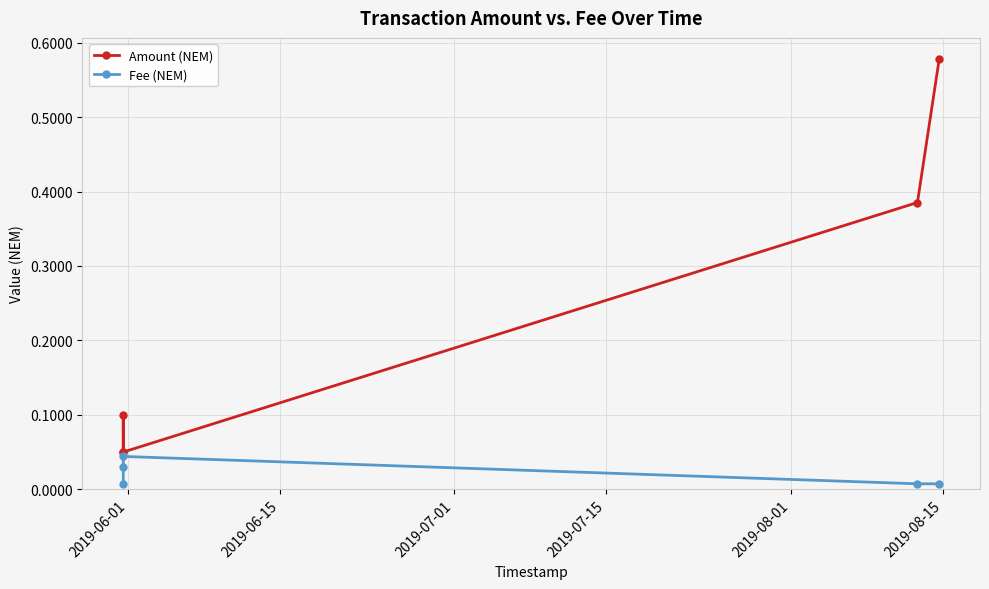

Is this an area chart (filled region under the line)?

No